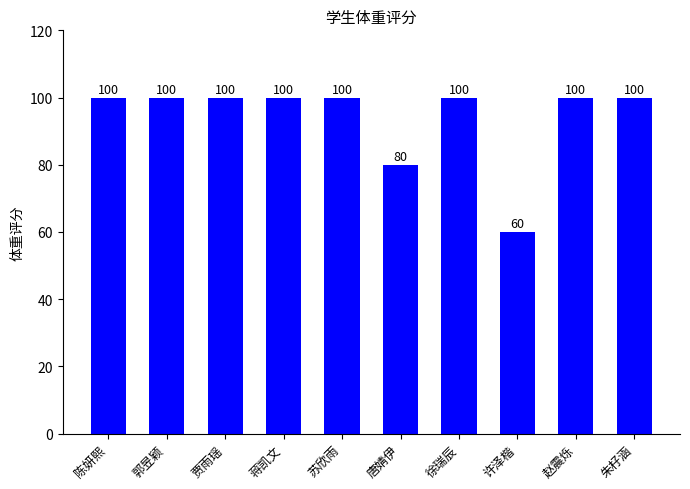

What is the difference between the maximum and minimum values?

40